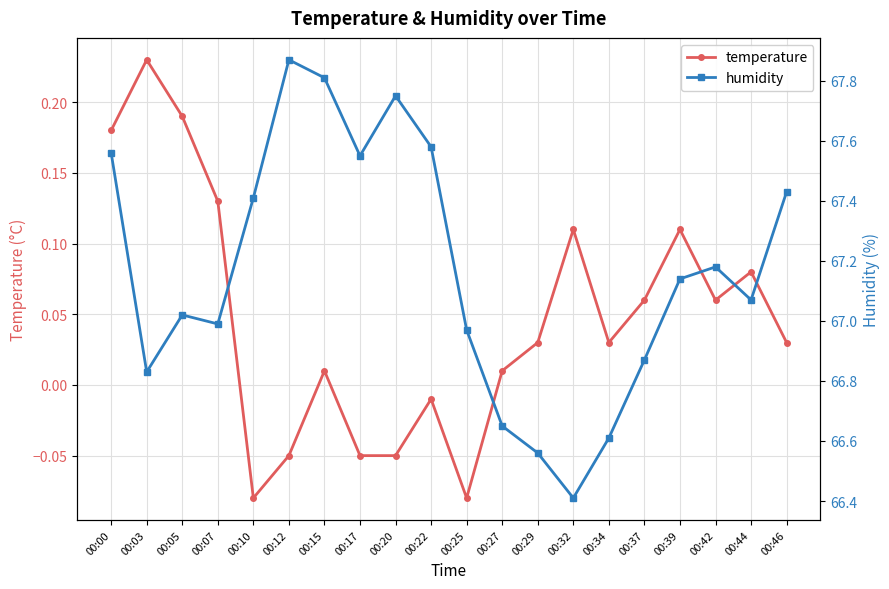

True or false: humidity and temperature cross at least once.

False